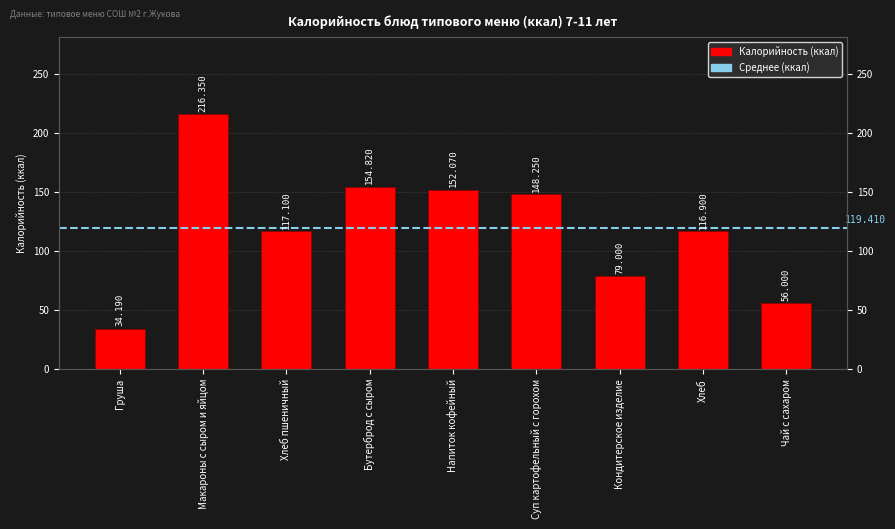

How many values are below 117?

4